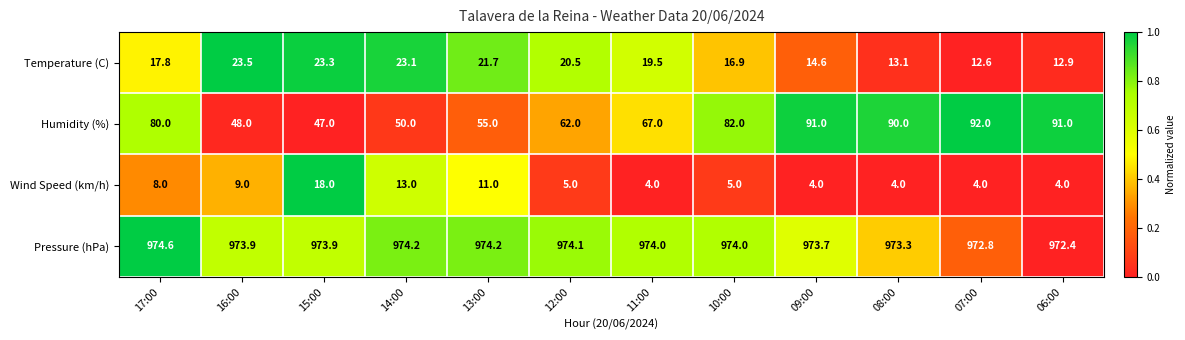

How many series are shown in this chart?

4